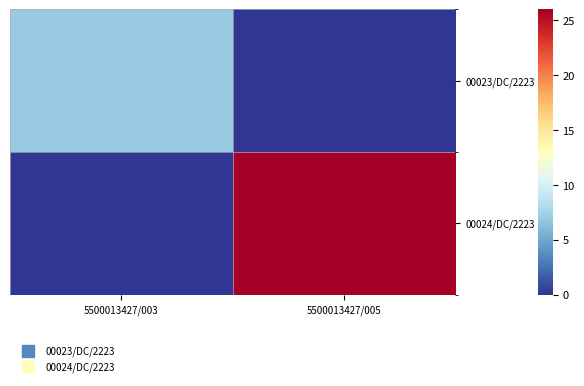

Which series has the widest spread of values?

00024/DC/2223